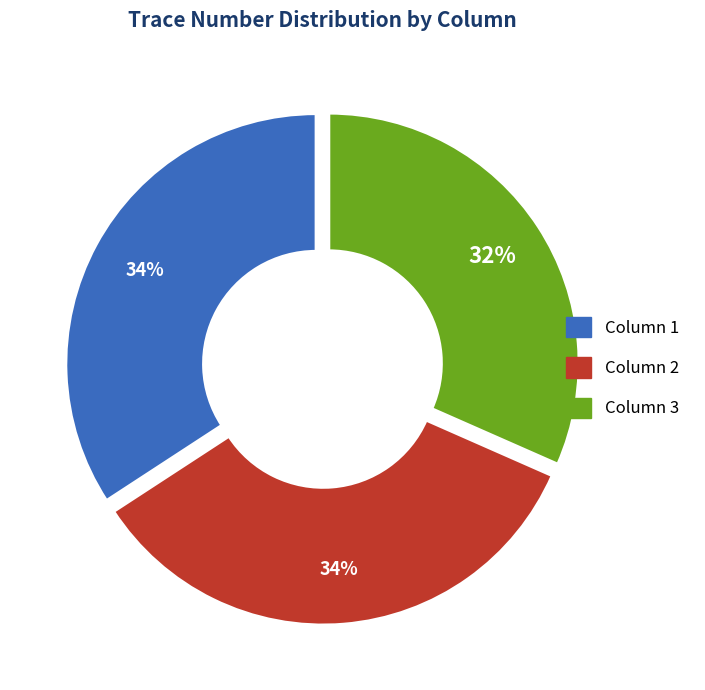

How many segments does this pie chart have?

3